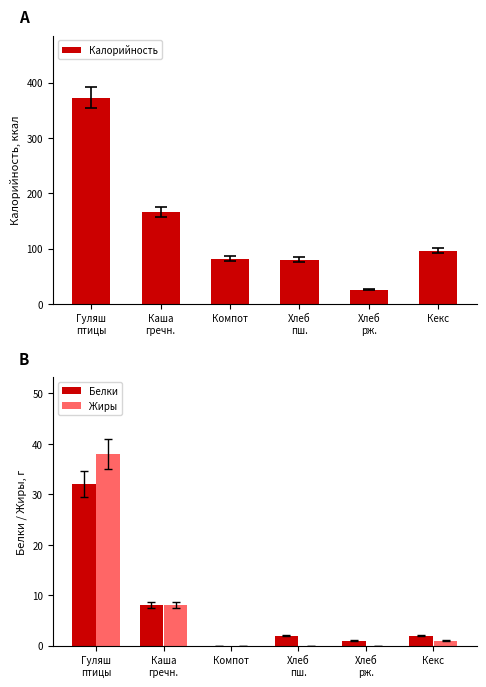

Does the chart contain any negative values?

No